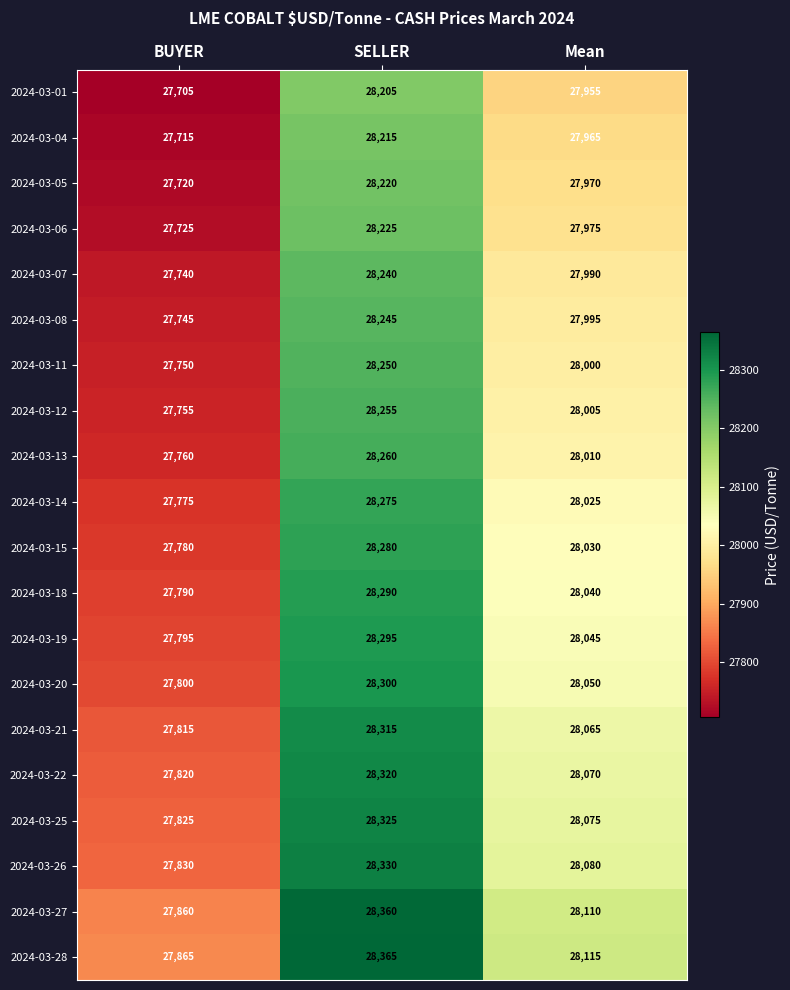

At which label does 2024-03-01 first exceed 27955?

SELLER